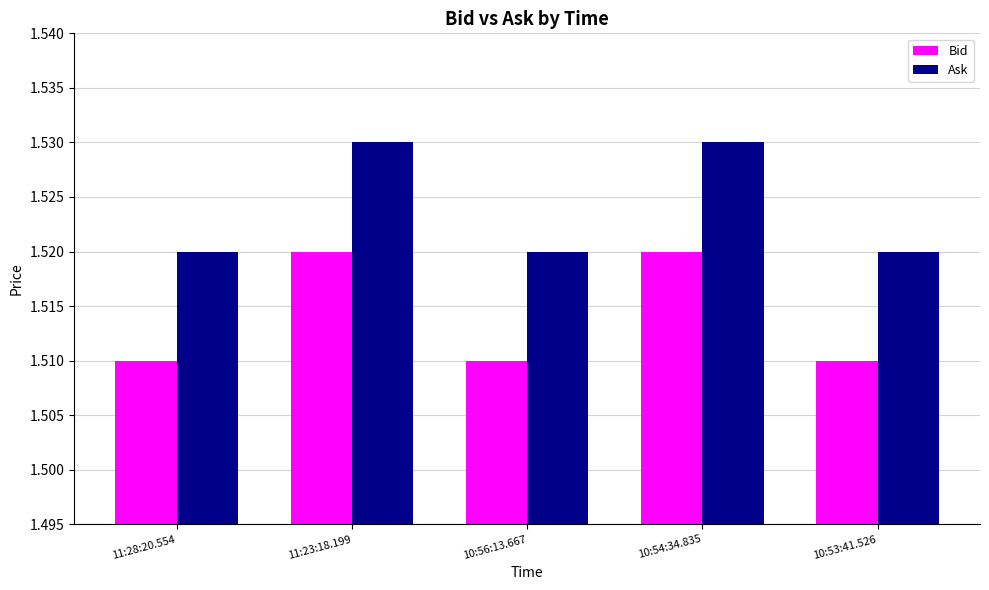

At how many categories does at least one series exceed 1?

5